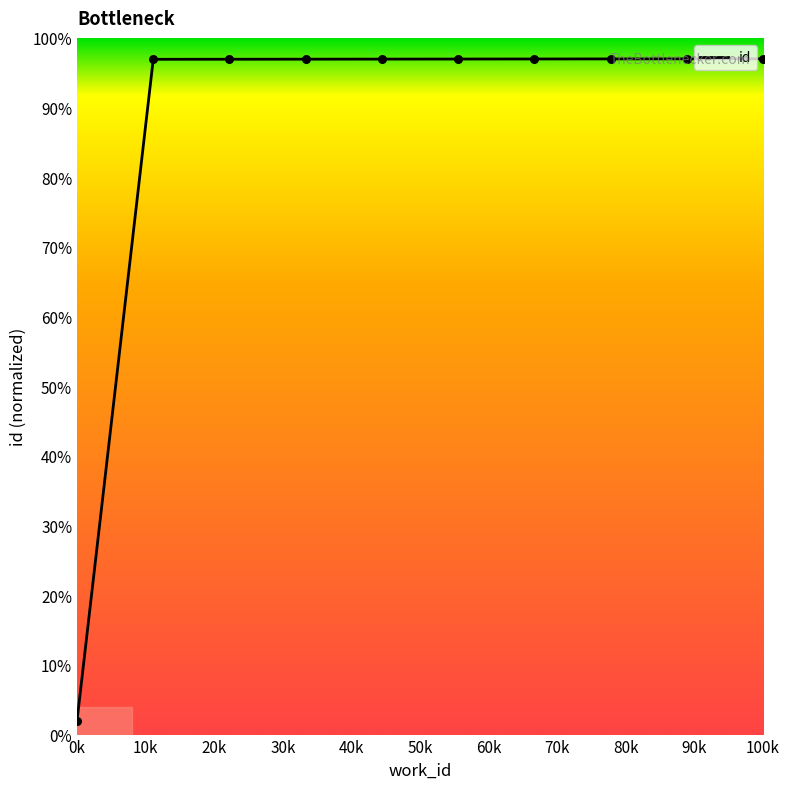

What is the maximum value shown in the chart?

97.0